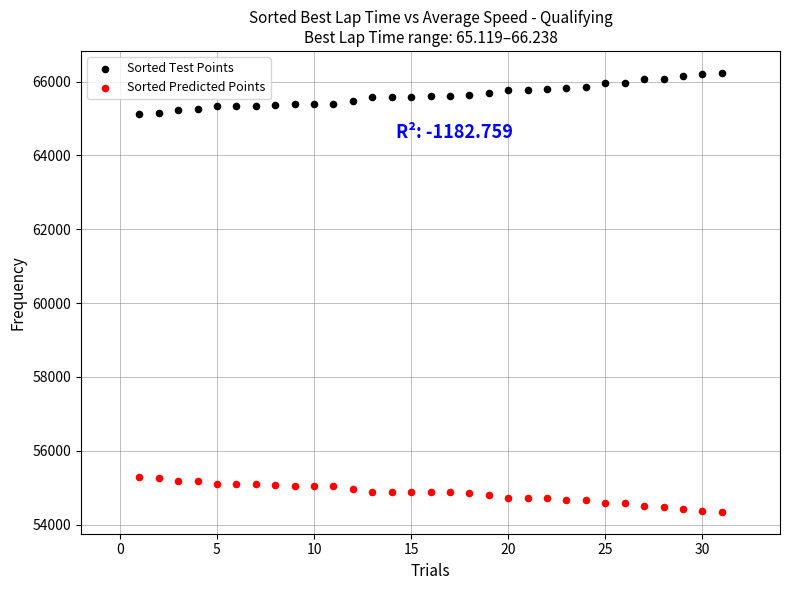

What are all the series names shown in the legend?

Sorted Test Points, Sorted Predicted Points